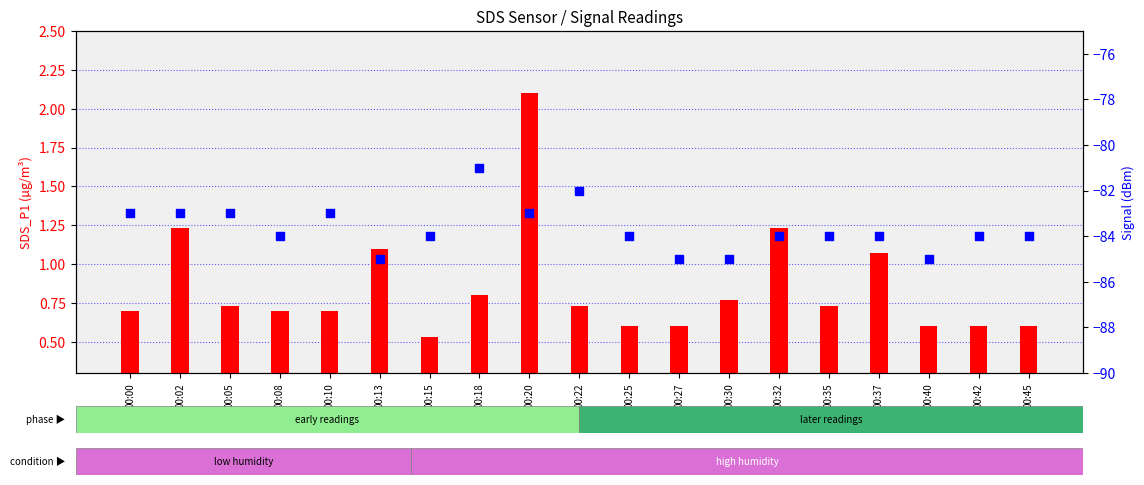

Which series contains the highest Y value?

SDS_P1